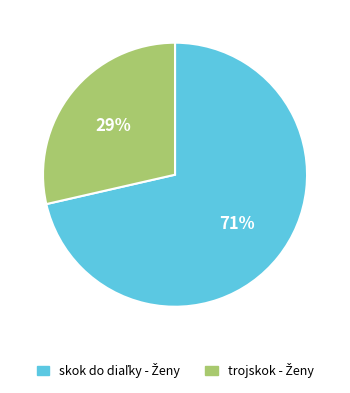

Is there any slice that represents more than half of the pie?

Yes